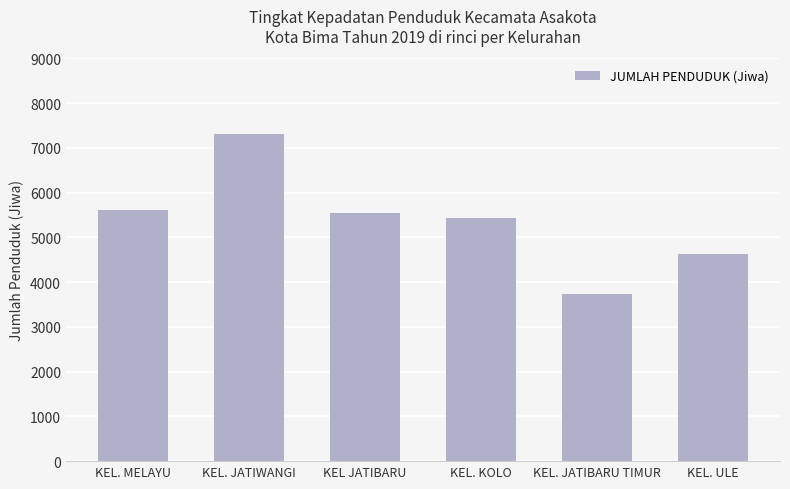

What is the change in value from KEL. JATIWANGI to KEL JATIBARU?

-1779